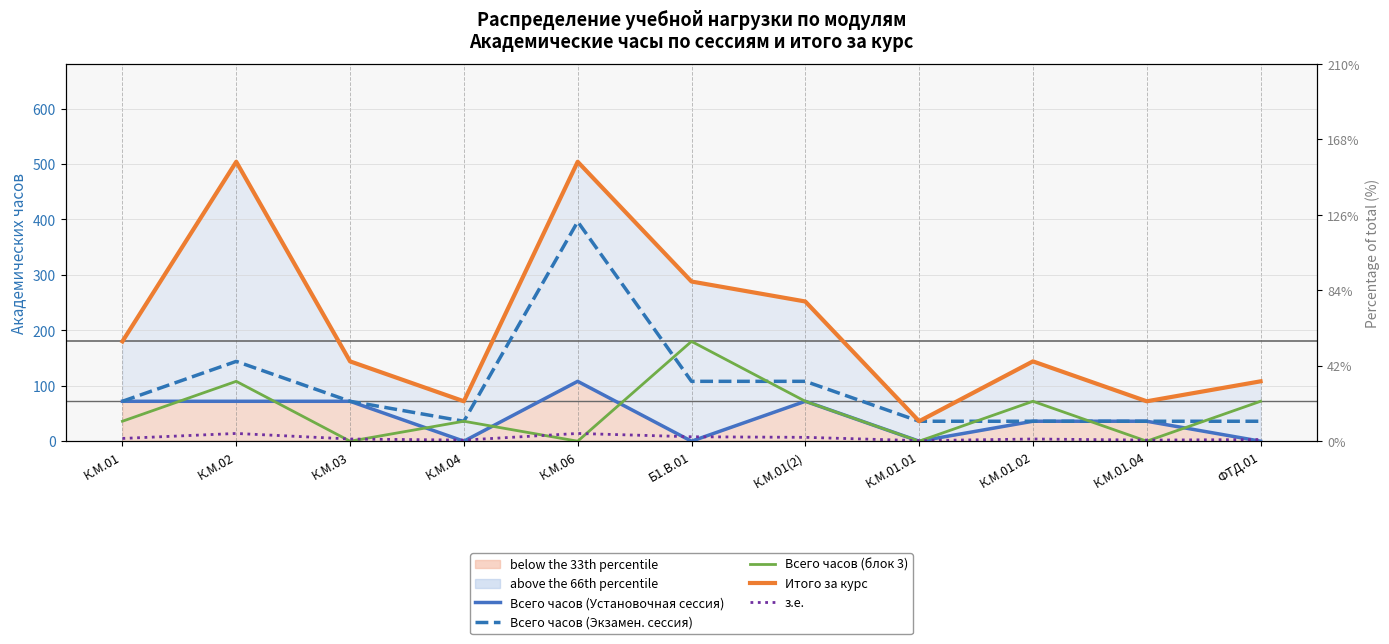

Is this an area chart (filled region under the line)?

No